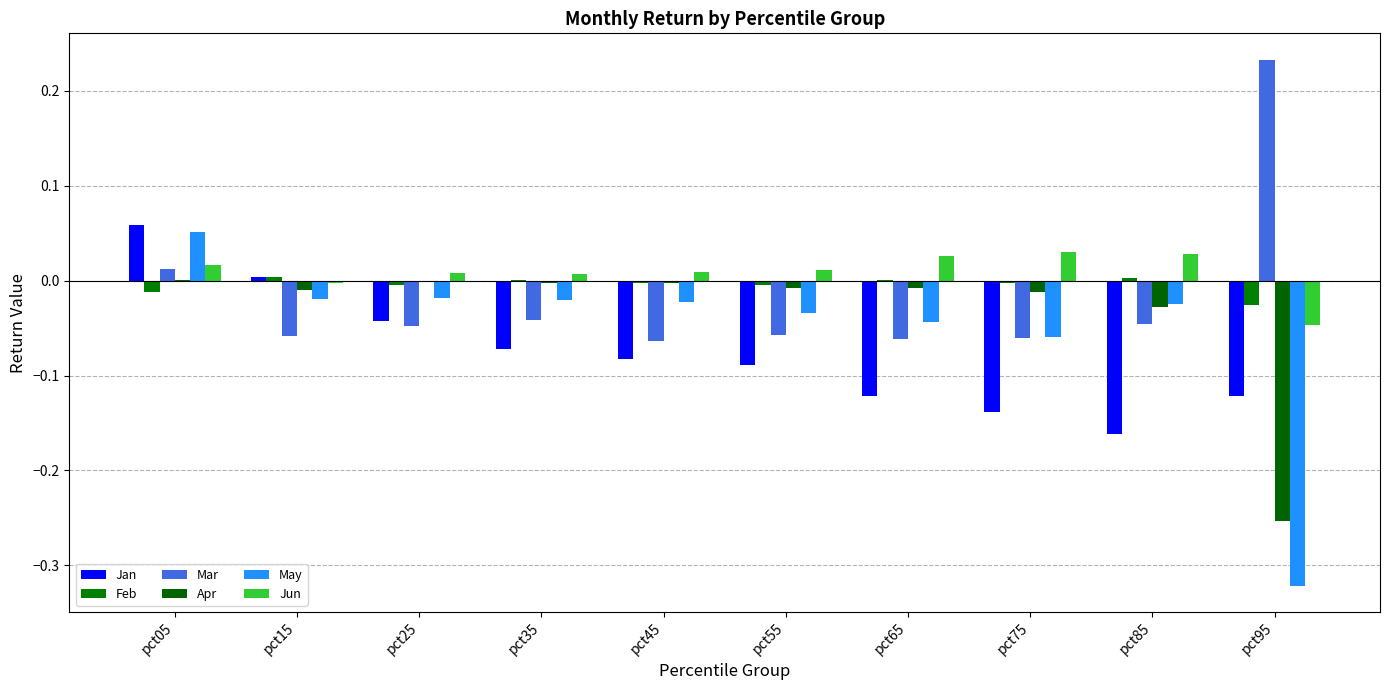

What is the sum of the May values at pct35 and pct65?

-0.1